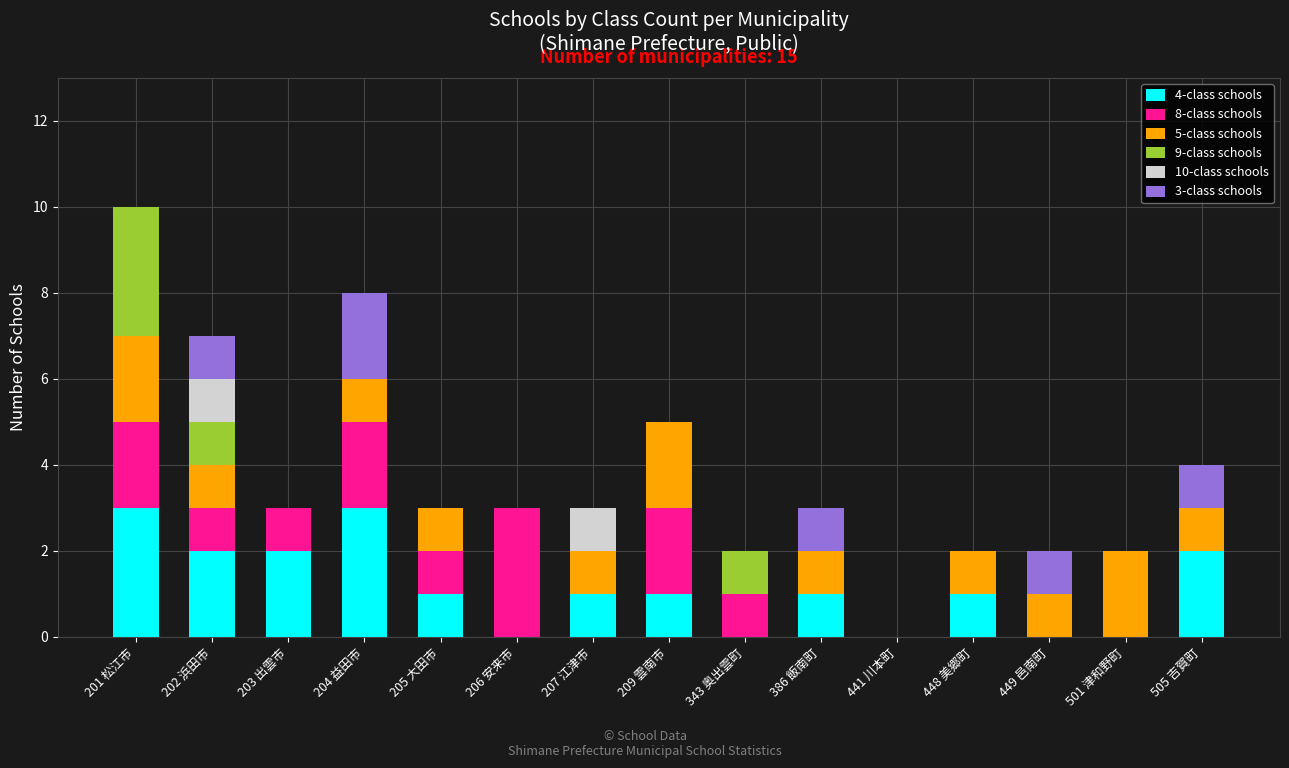

What is the total value across all series at 206 安来市?

3